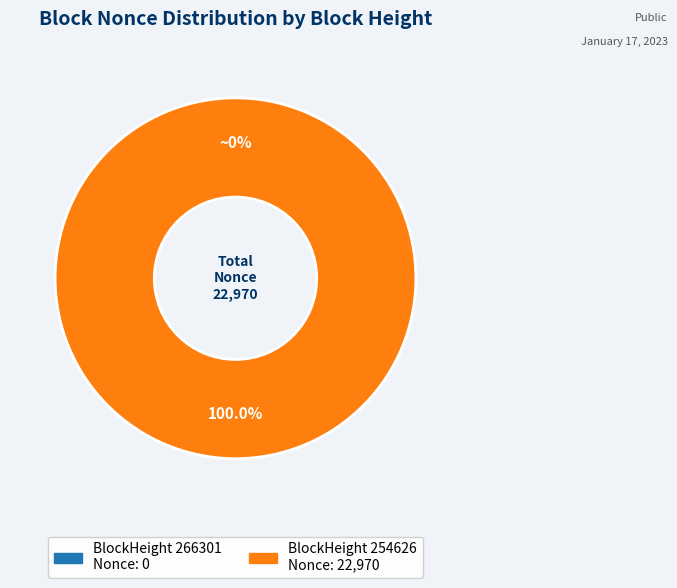

Is there any slice that represents more than half of the pie?

Yes